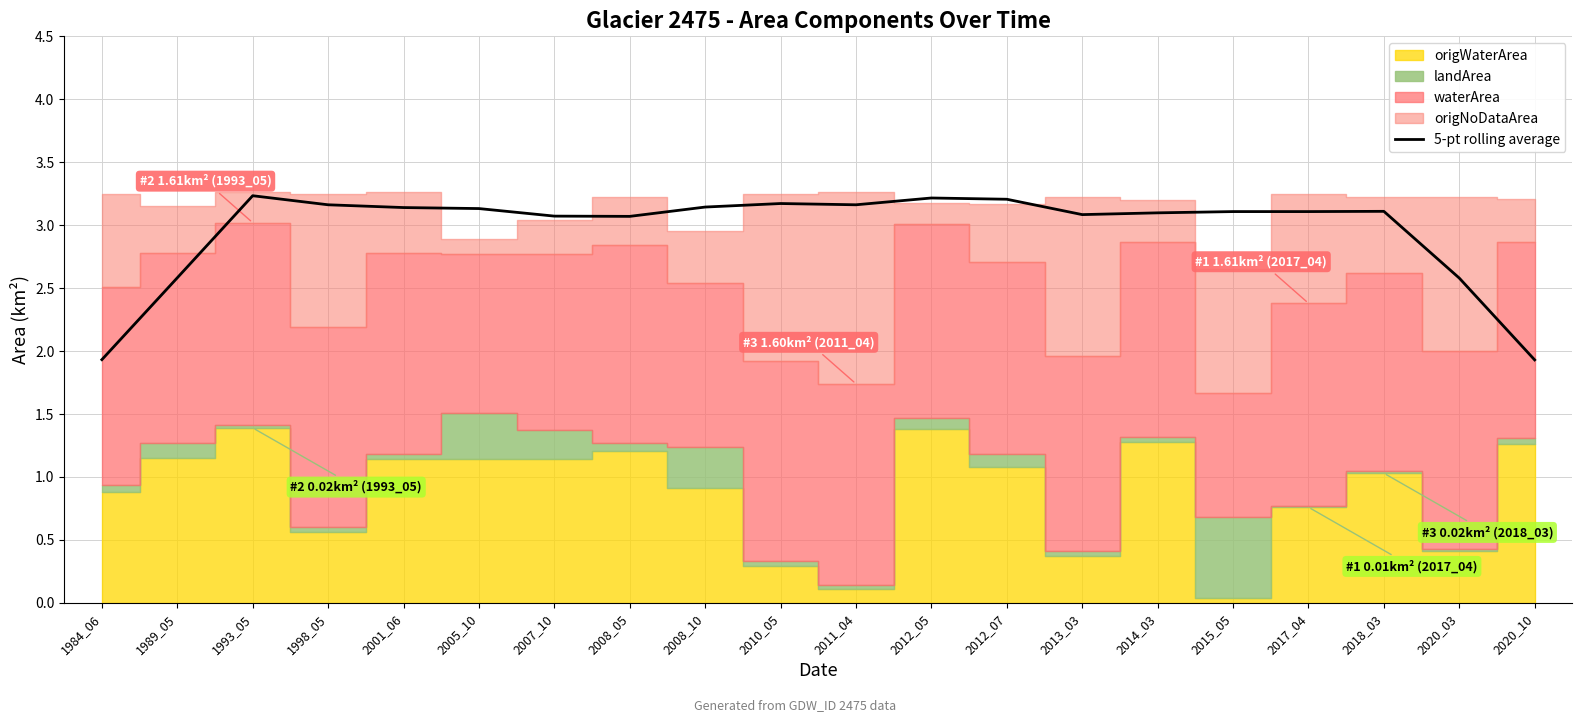

Does the chart display data point markers on the line(s)?

No